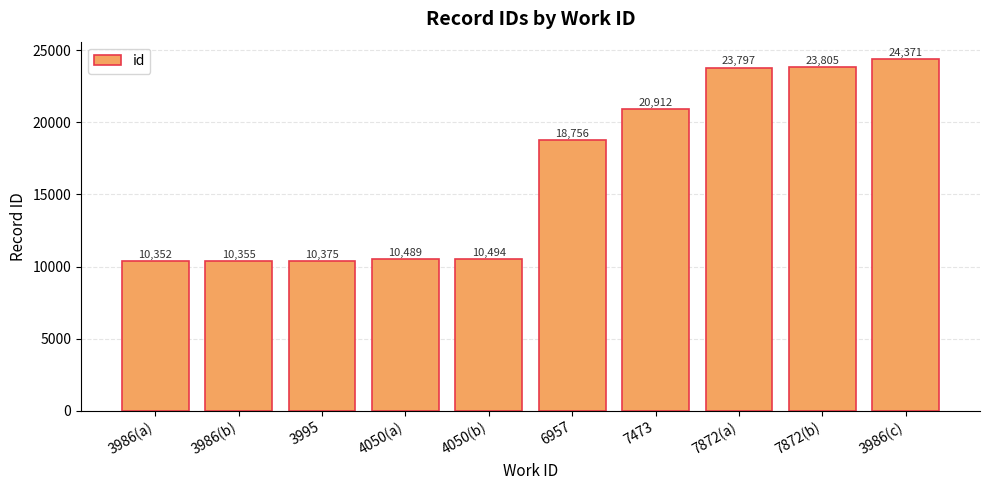

Approximately how many times larger is the value at 3995 compared to 7872(a)?

0.4